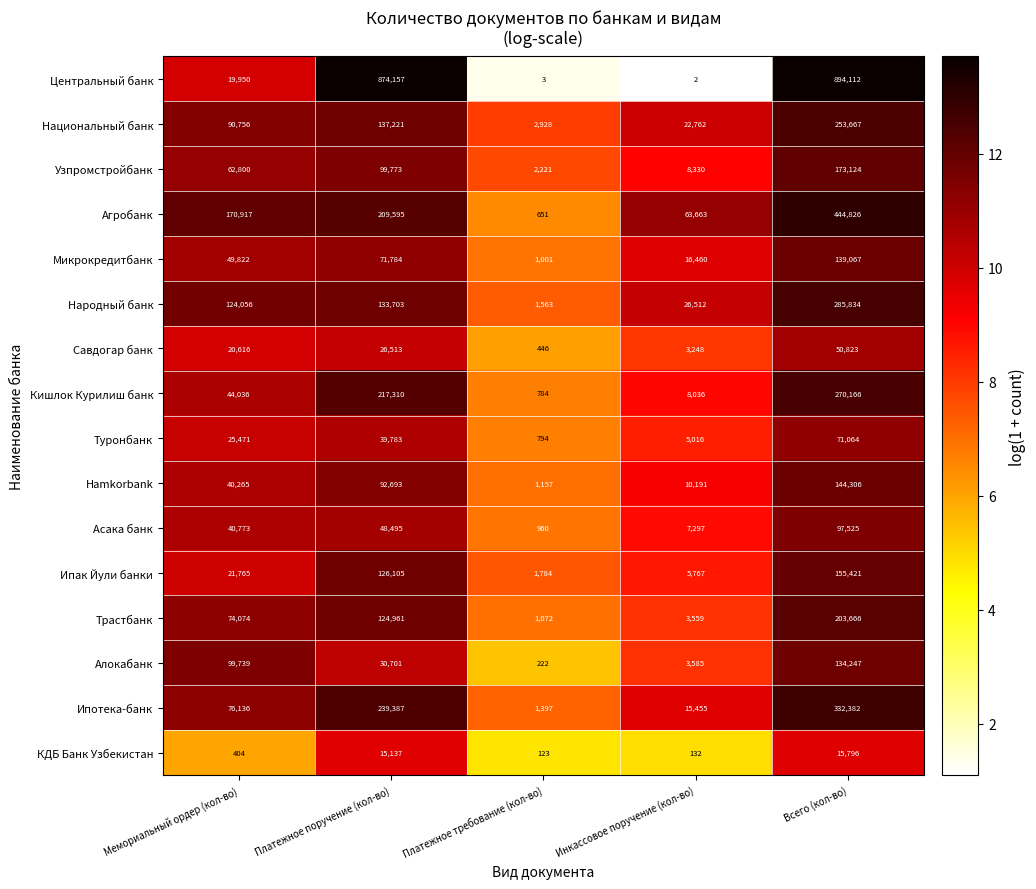

List the series in order of their peak value, highest first.

Центральный банк, Агробанк, Ипотека-банк, Народный банк, Кишлок Курилиш банк, Национальный банк, Трастбанк, Узпромстройбанк, Ипак Йули банки, Hamkorbank, Микрокредитбанк, Алокабанк, Асака банк, Туронбанк, Савдогар банк, КДБ Банк Узбекистан